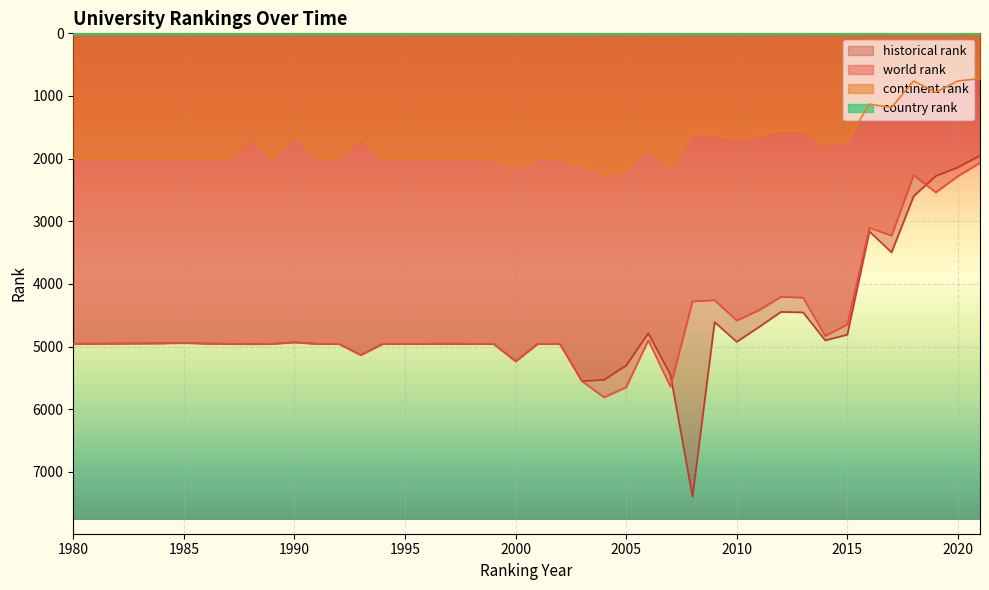

Reading left to right, extract all data points from this chart.

world rank: 1980=4954.0	1981=4954.0	1984=4948.0	1985=4941.0	1986=4952.0	1987=4956.0	1988=4959.0	1989=4956.0	1990=4932.0	1991=4956.0	1992=4956.0	1993=5135.0	1994=4956.0	1995=4956.0	1996=4956.0	1997=4954.0	1998=4956.0	1999=4956.0	2000=5235.0	2001=4956.0	2002=4958.0	2003=5552.0	2004=5810.0	2005=5649.0	2006=4900.0	2007=5639.0	2008=4278.0	2009=4260.0	2010=4585.0	2011=4420.0	2012=4206.0	2013=4218.0	2014=4830.0	2015=4647.0	2016=3104.0	2017=3230.0	2018=2264.0	2019=2539.0	2020=2280.0	2021=2067.0
continent rank: 1980=1998.0	1981=1998.0	1984=2001.0	1985=1998.0	1986=2001.0	1987=2004.0	1988=1658.0	1989=2004.0	1990=1637.0	1991=2004.0	1992=2004.0	1993=1666.0	1994=2004.0	1995=2004.0	1996=2004.0	1997=2003.0	1998=2004.0	1999=2004.0	2000=2127.0	2001=2004.0	2002=2004.0	2003=2086.0	2004=2256.0	2005=2177.0	2006=1829.0	2007=2126.0	2008=1608.0	2009=1616.0	2010=1704.0	2011=1626.0	2012=1549.0	2013=1562.0	2014=1780.0	2015=1707.0	2016=1132.0	2017=1182.0	2018=761.0	2019=941.0	2020=760.0	2021=724.0
country rank: 1980=13.0	1981=13.0	1984=13.0	1985=13.0	1986=13.0	1987=13.0	1988=13.0	1989=13.0	1990=13.0	1991=13.0	1992=13.0	1993=13.0	1994=13.0	1995=13.0	1996=13.0	1997=13.0	1998=13.0	1999=13.0	2000=13.0	2001=13.0	2002=13.0	2003=14.0	2004=13.0	2005=13.0	2006=14.0	2007=15.0	2008=13.0	2009=13.0	2010=13.0	2011=13.0	2012=10.0	2013=10.0	2014=11.0	2015=11.0	2016=9.0	2017=9.0	2018=4.0	2019=6.0	2020=4.0	2021=4.0
historical rank: 1980=4954.0	1981=4954.0	1984=4948.0	1985=4941.0	1986=4952.0	1987=4956.0	1988=4959.0	1989=4956.0	1990=4932.0	1991=4956.0	1992=4956.0	1993=5135.0	1994=4956.0	1995=4956.0	1996=4956.0	1997=4954.0	1998=4956.0	1999=4956.0	2000=5235.0	2001=4956.0	2002=4958.0	2003=5552.0	2004=5529.0	2005=5302.0	2006=4787.0	2007=5446.0	2008=7395.5	2009=4609.5	2010=4923.5	2011=4689.0	2012=4446.5	2013=4454.0	2014=4900.5	2015=4810.0	2016=3162.5	2017=3496.0	2018=2597.7	2019=2277.0	2020=2138.8	2021=1950.5